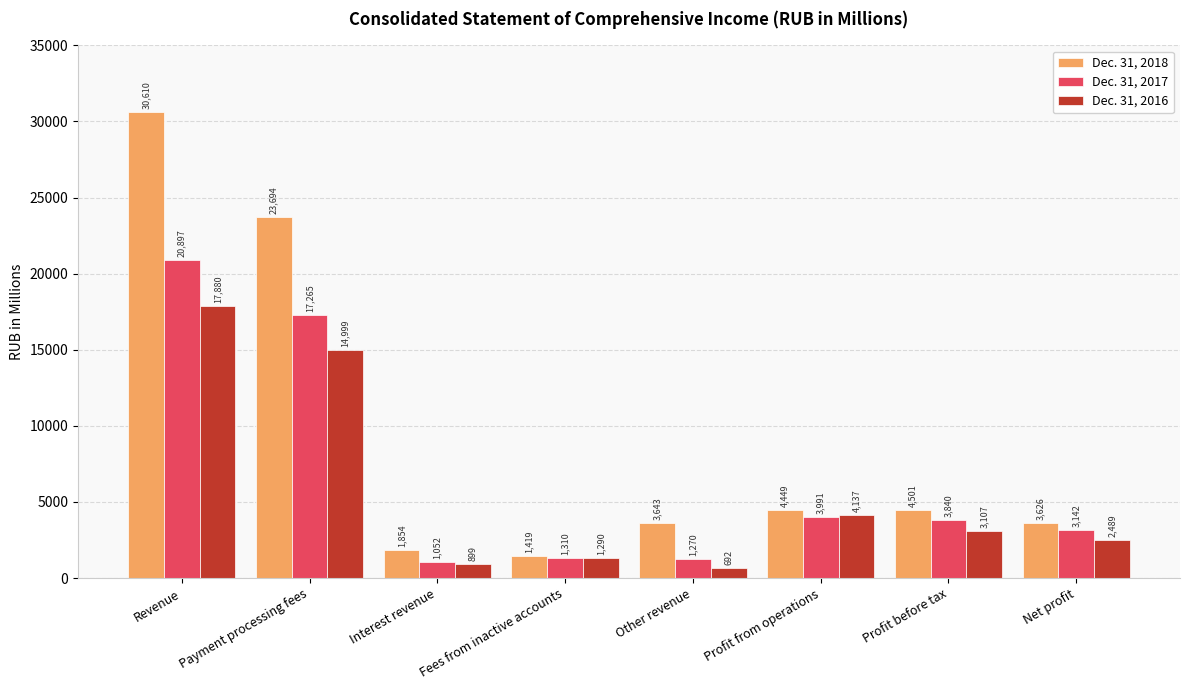

What is the difference between the maximum and second lowest values in the Dec. 31, 2017 series?

19627